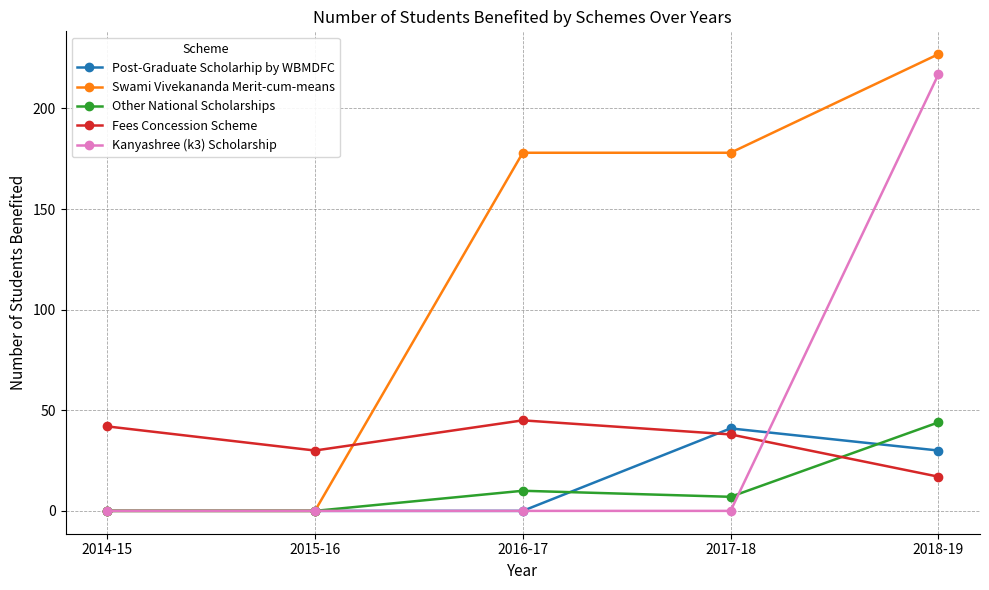

What is the sum of all Kanyashree (k3) Scholarship values?

217